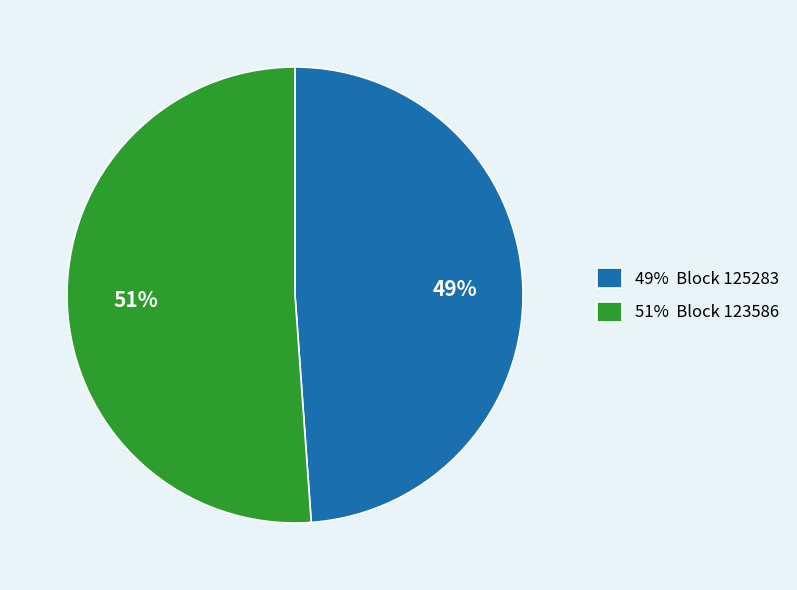

Count the number of slices in the pie.

2